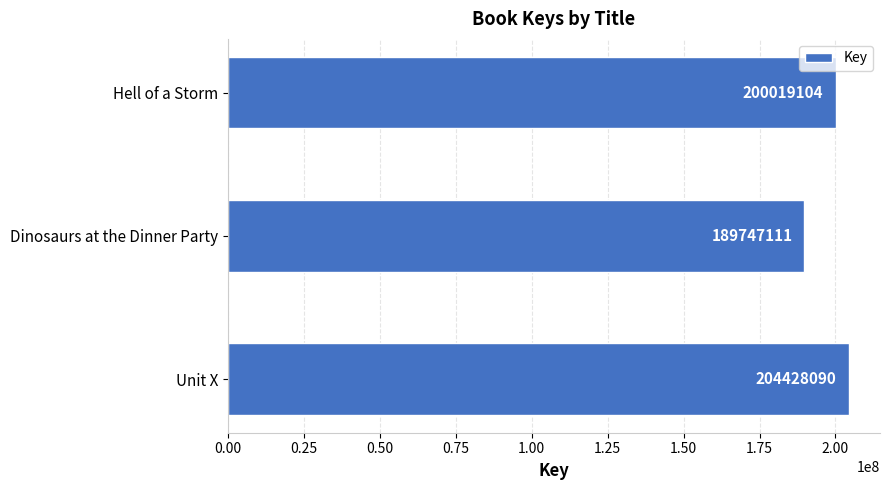

Are the bars horizontal?

Yes